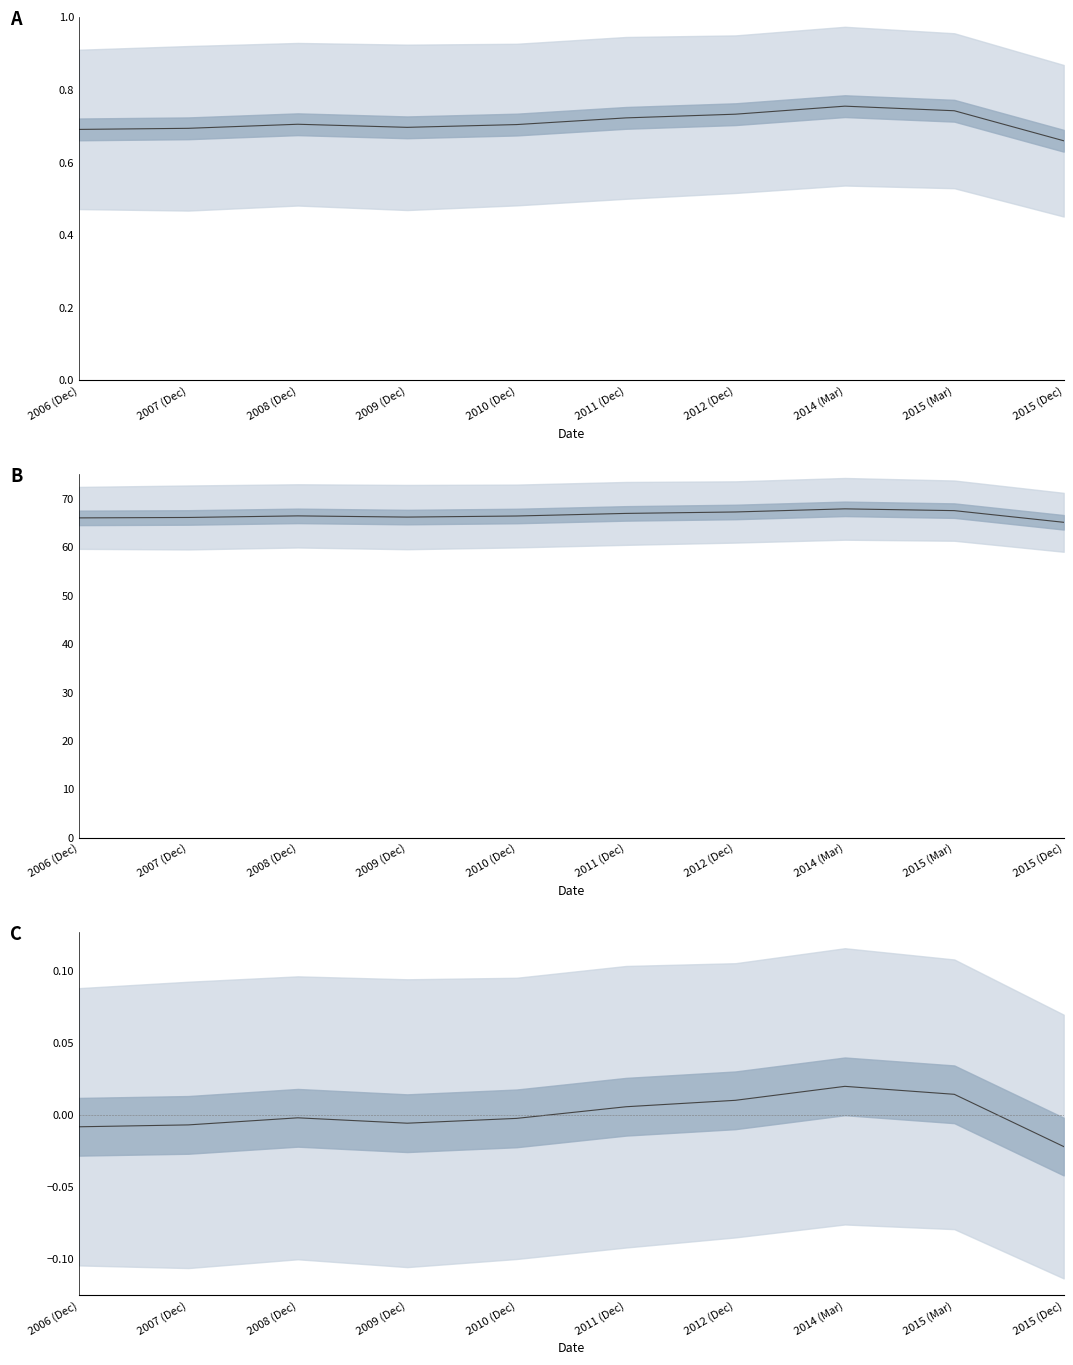

The value of mean (relative) at 2011 (Dec) is 0.0. True or false?

True